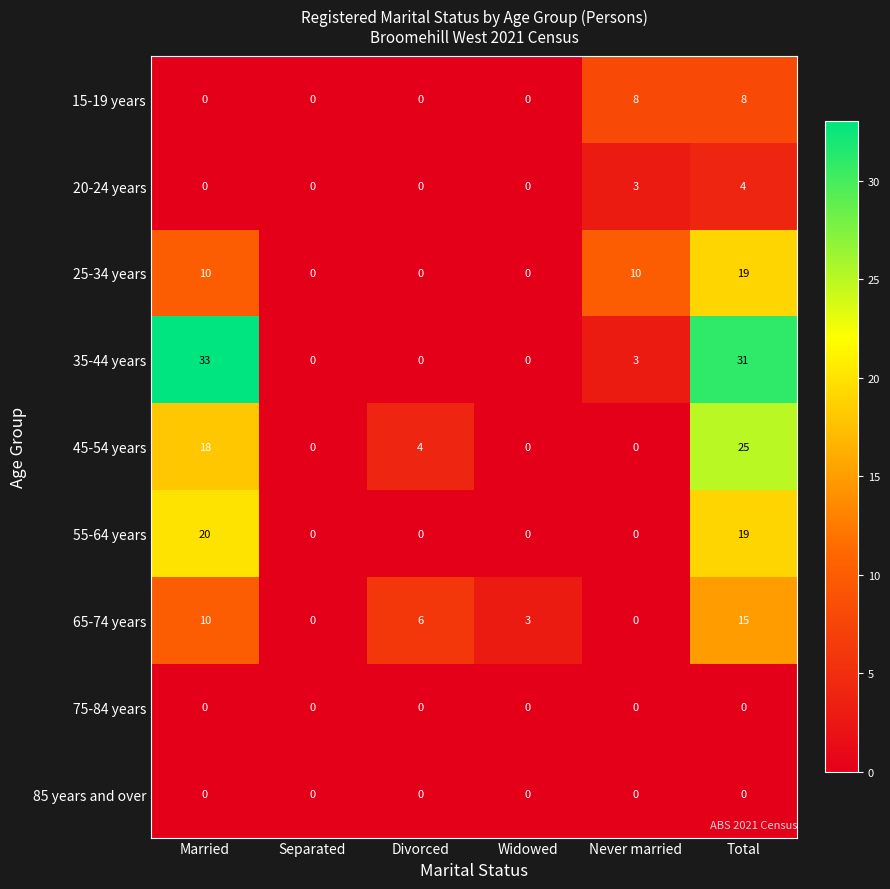

Which series has the widest spread of values?

35-44 years